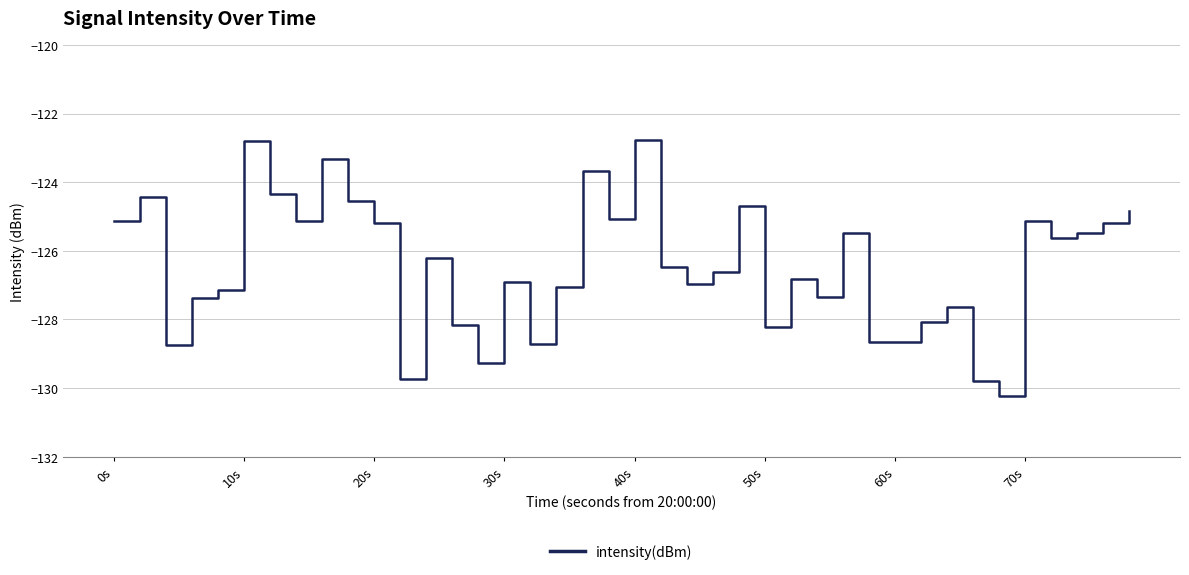

What is the maximum value shown in the chart?

-122.8